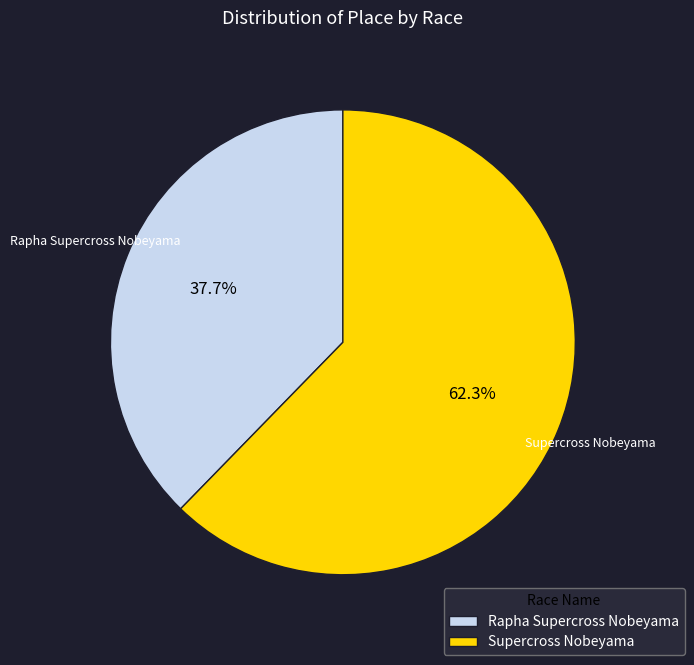

What is the ratio of the value at Rapha Supercross Nobeyama to the value at Supercross Nobeyama?

0.6